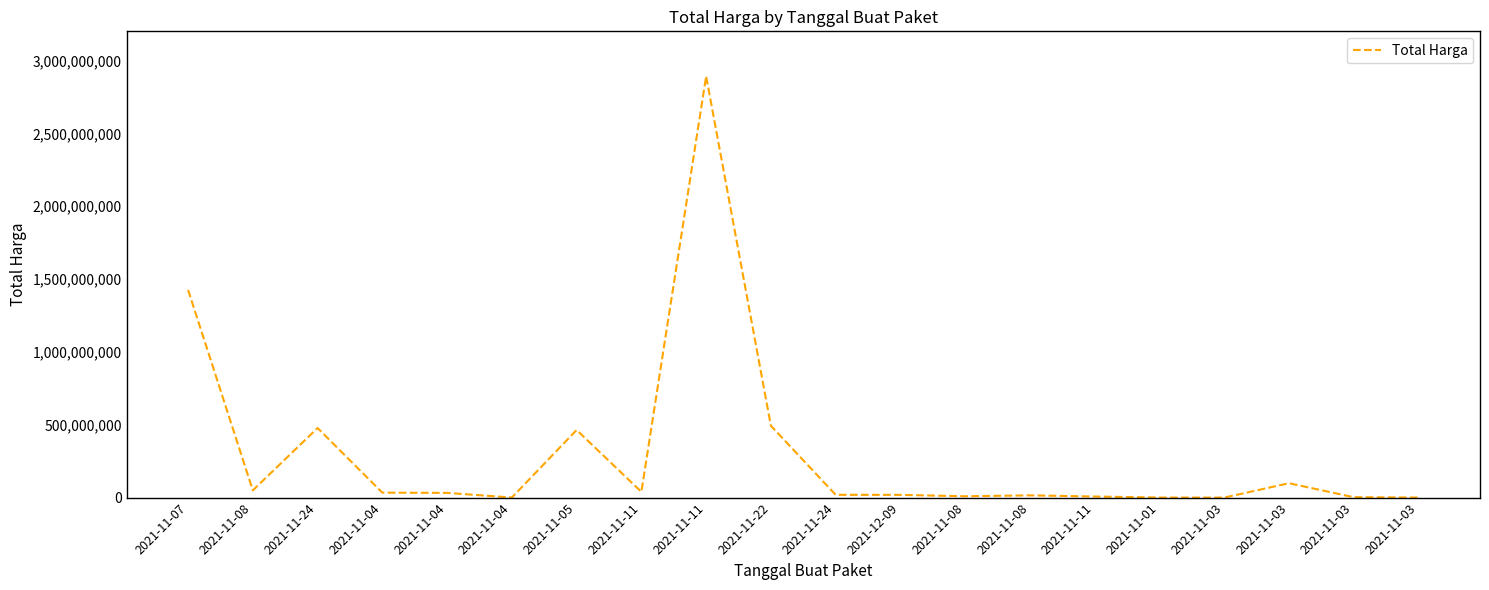

Is this an area chart (filled region under the line)?

No